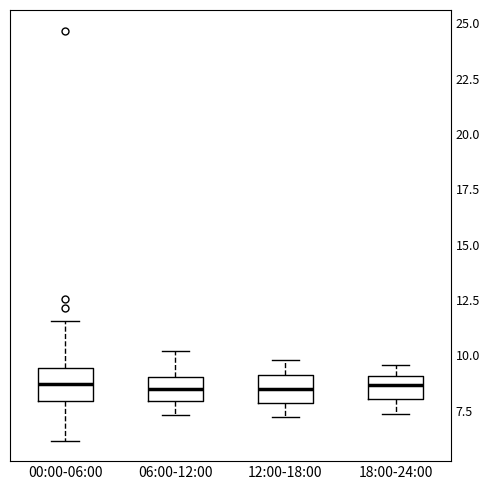

Reading left to right, transcribe this box plot: for each box, give where its median line is, the range the box spans, and where its two whiskers end, as read against the y-axis. The values are not printed on the chart, so give them approximately, as read against the axis.

00:00-06:00: median 8.5, box 8.0 to 9.5, whiskers 6.0 to 11.5
06:00-12:00: median 8.5, box 8.0 to 9.0, whiskers 7.5 to 10.0
12:00-18:00: median 8.5, box 8.0 to 9.0, whiskers 7.0 to 10.0
18:00-24:00: median 8.5, box 8.0 to 9.0, whiskers 7.5 to 9.5